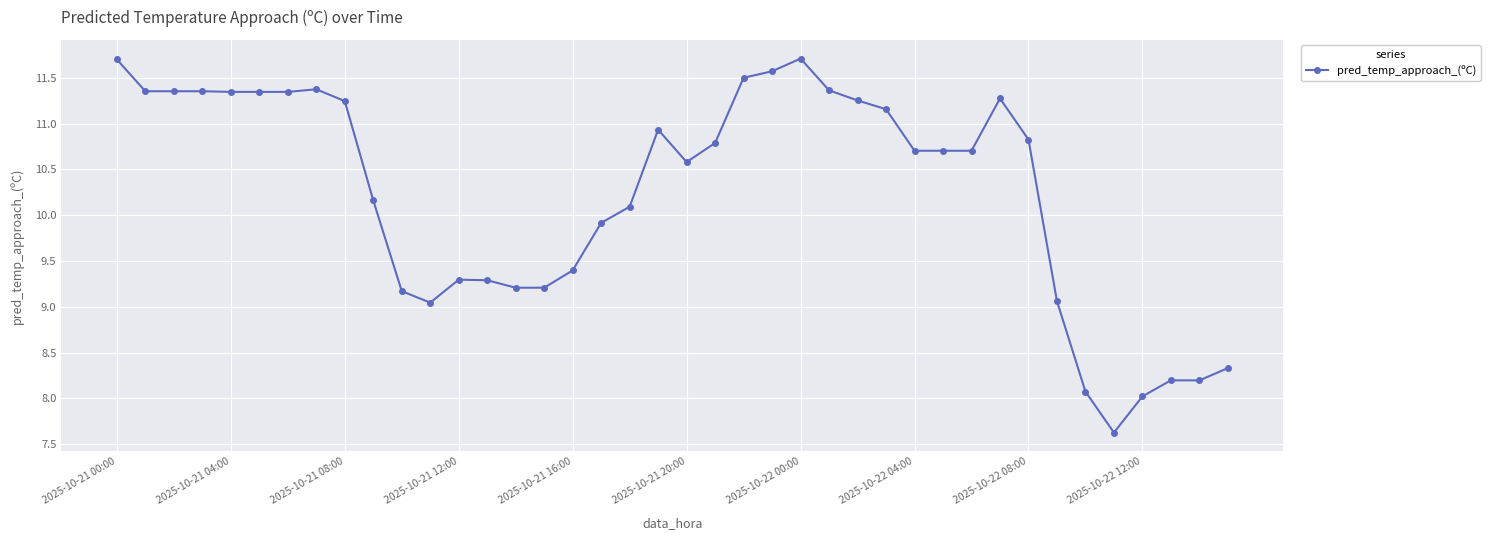

True or false: there are more than 0 points higher than both neighbors.

True